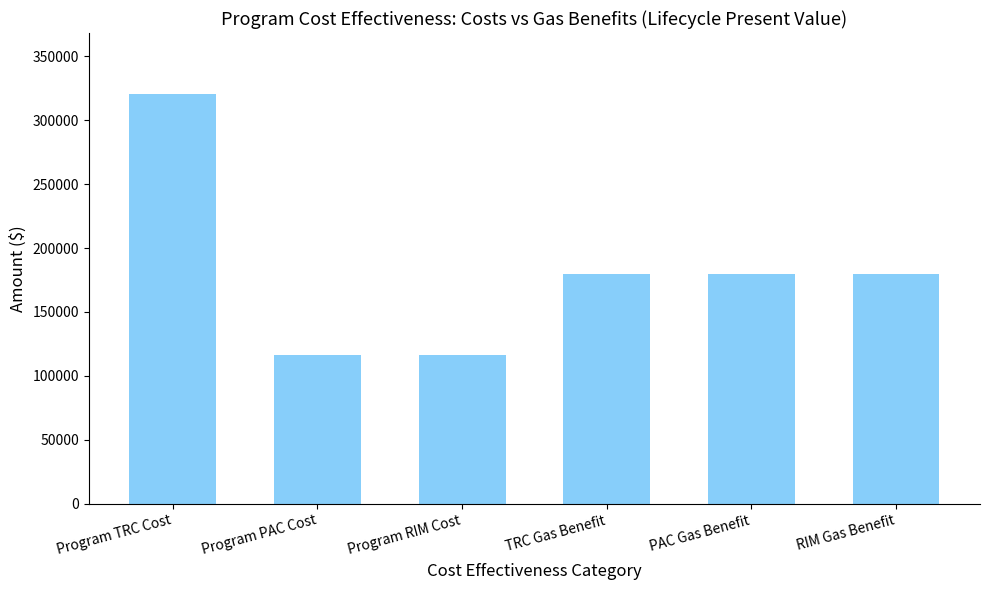

What is the average value?

181964.2